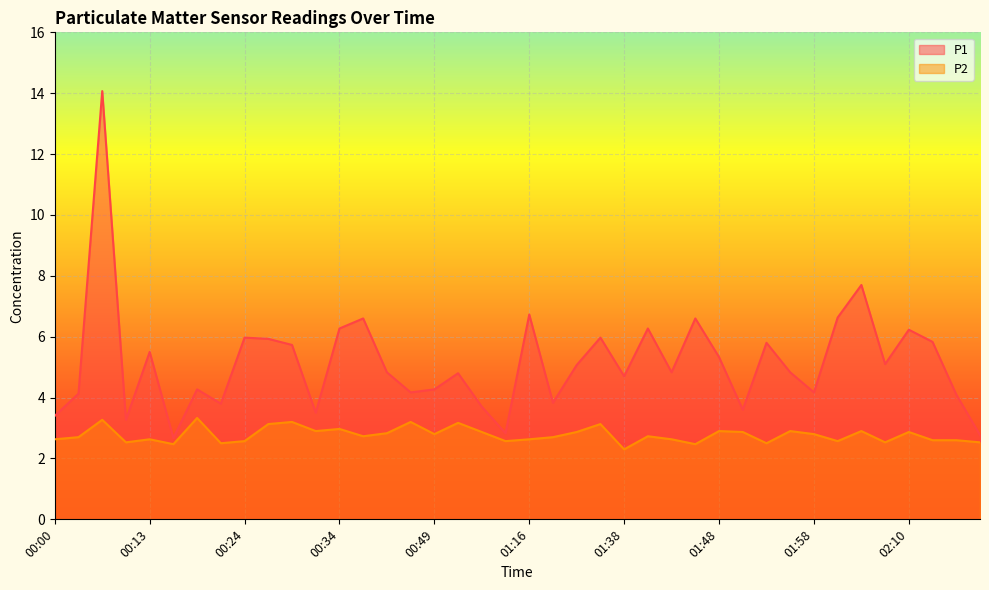

Where does the P1 series first go above 4?

00:03